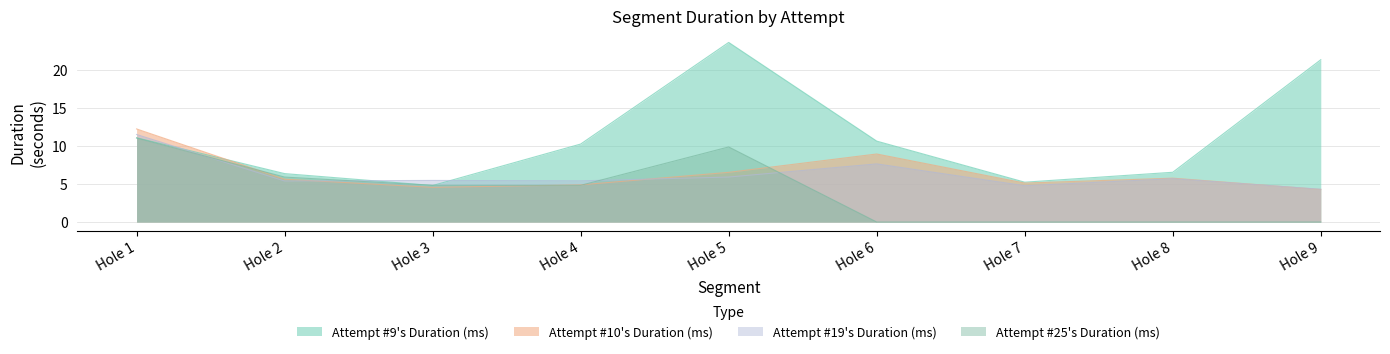

What are all the series names shown in the legend?

Attempt #9's Duration (ms), Attempt #10's Duration (ms), Attempt #19's Duration (ms), Attempt #25's Duration (ms)